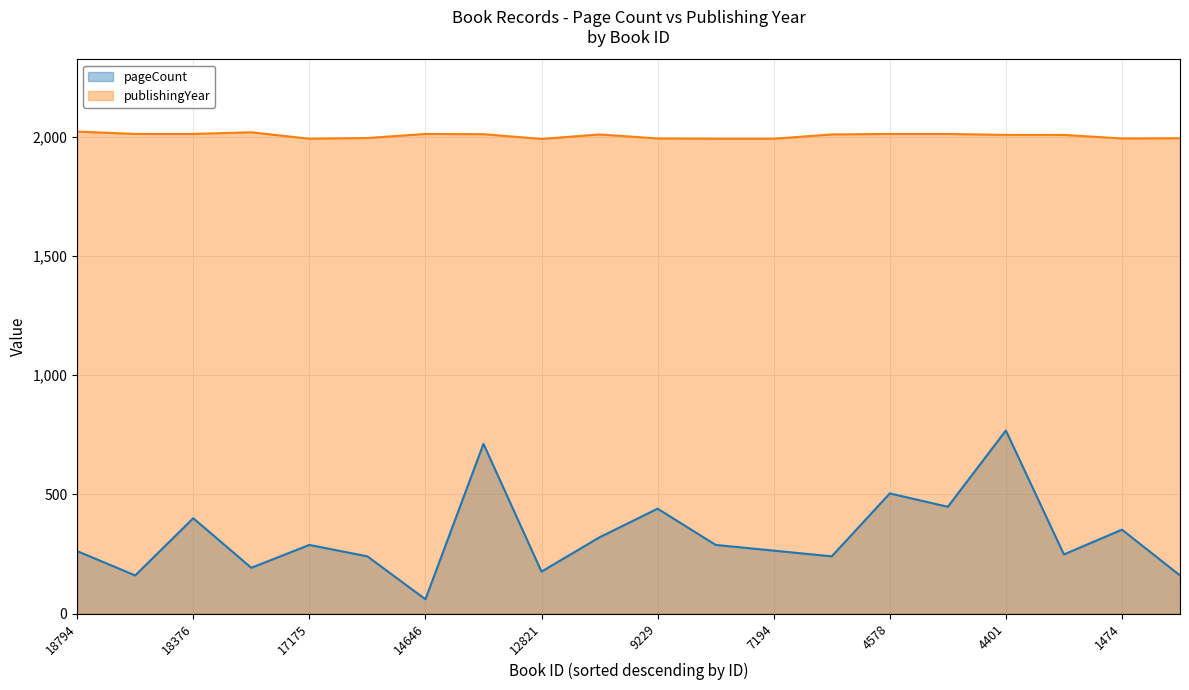

At how many categories does at least one series exceed 819?

20